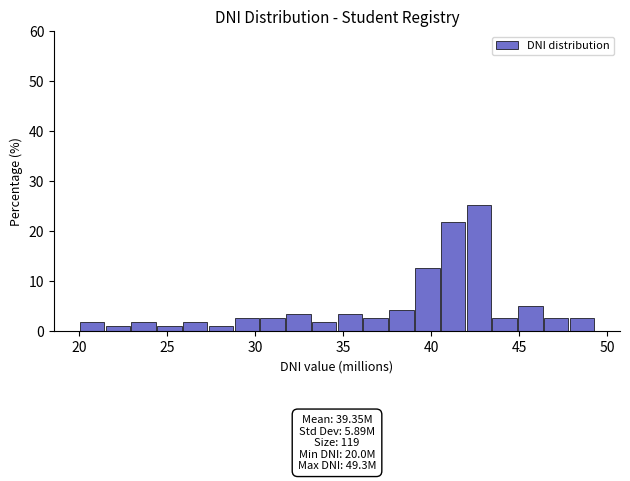

Around what value on the x-axis is the tallest bar? Give the approximate position of its centre, as read against the axis.

42.5